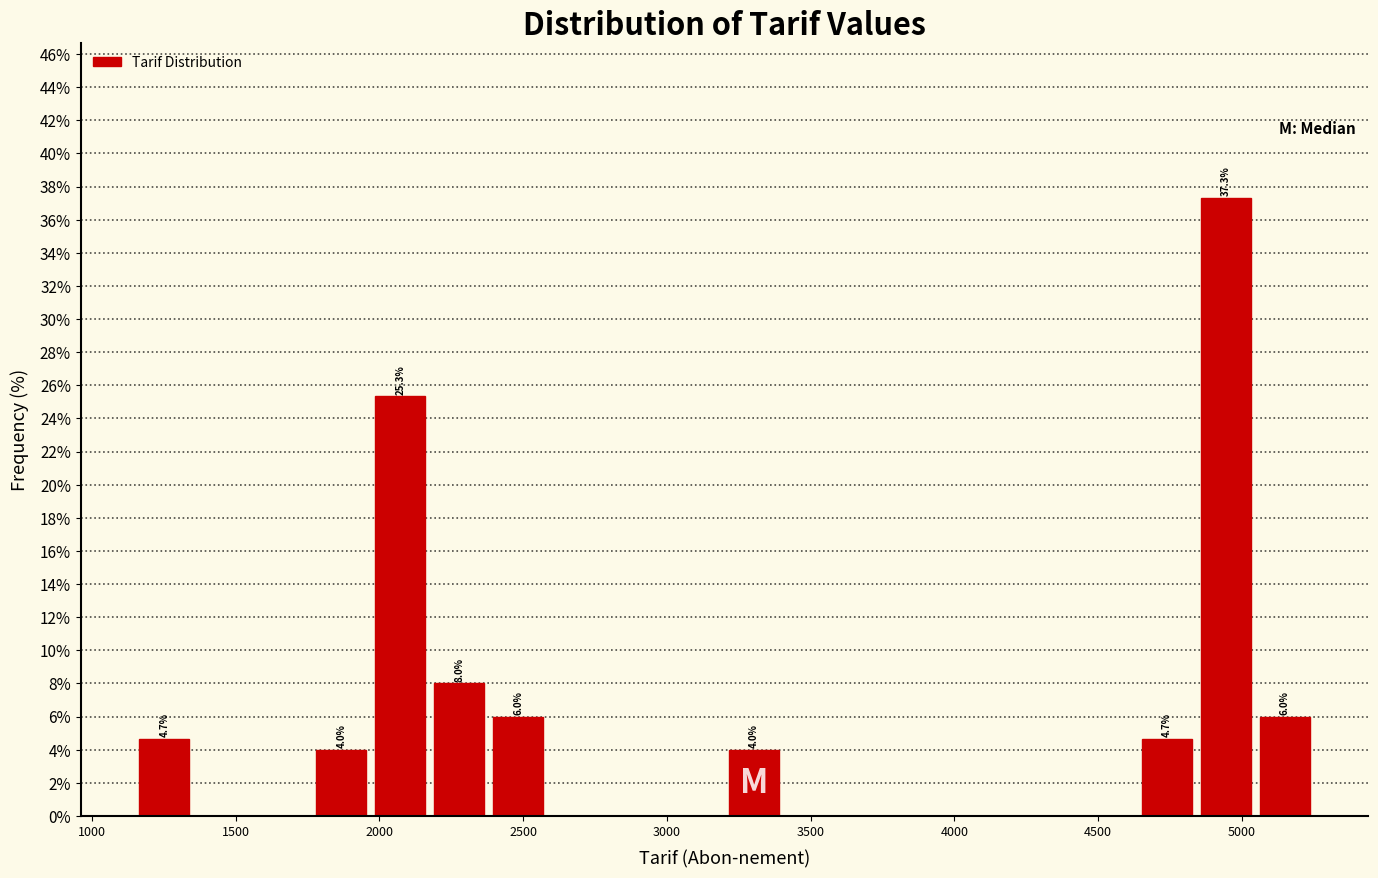

Which range on the x-axis has the tallest bar?

4850 to 5050